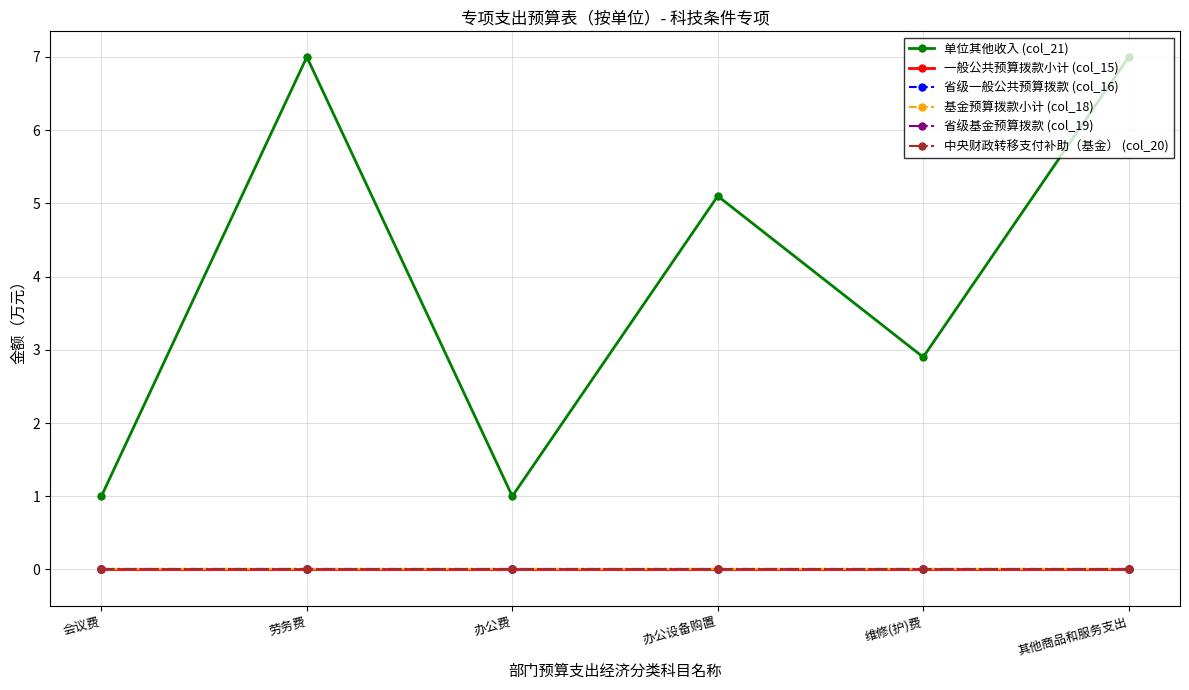

What is the label of the 5th point from the left?

维修(护)费